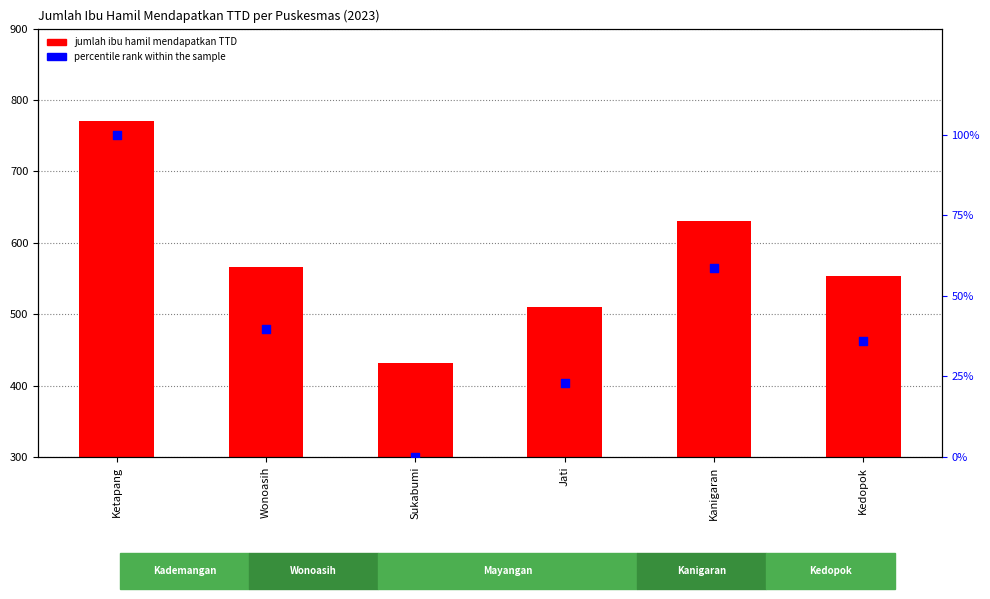

Which series reaches the maximum Y coordinate?

jumlah_ibu_hamil_mendapatkan_ttd